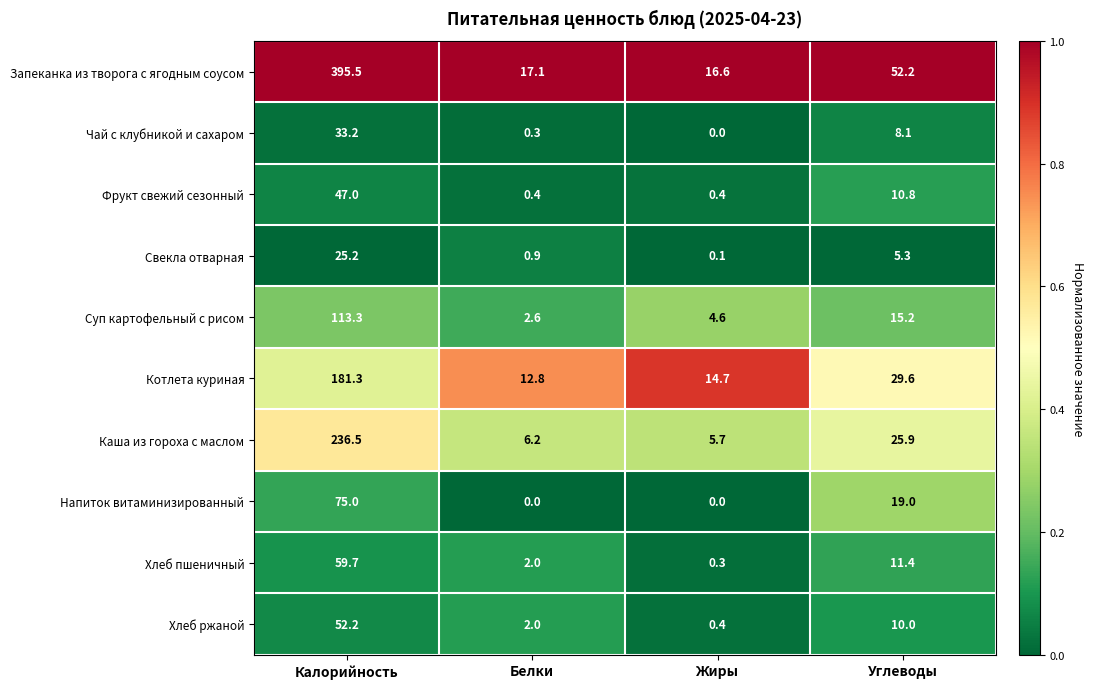

At which category is the sum across all series the highest?

Калорийность